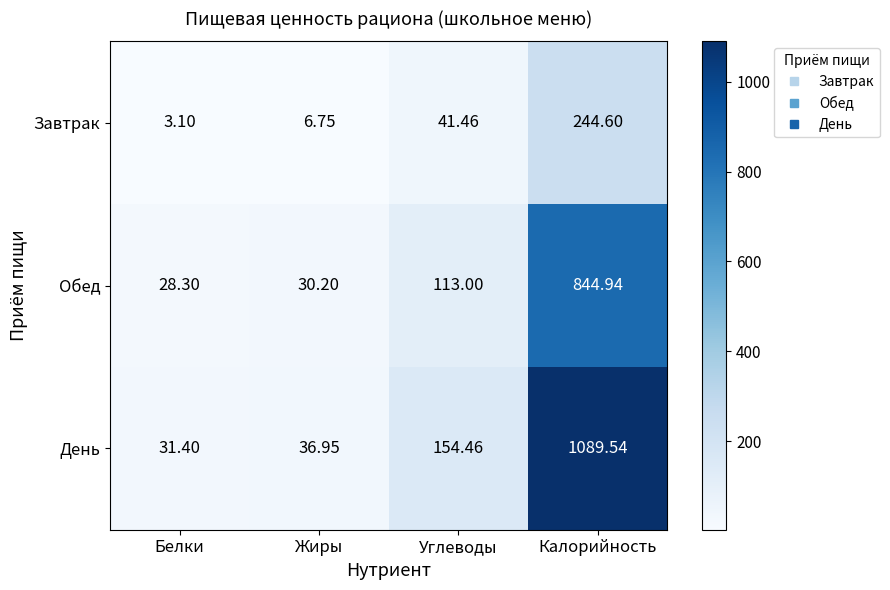

Which category has the highest value in the День series?

Калорийность